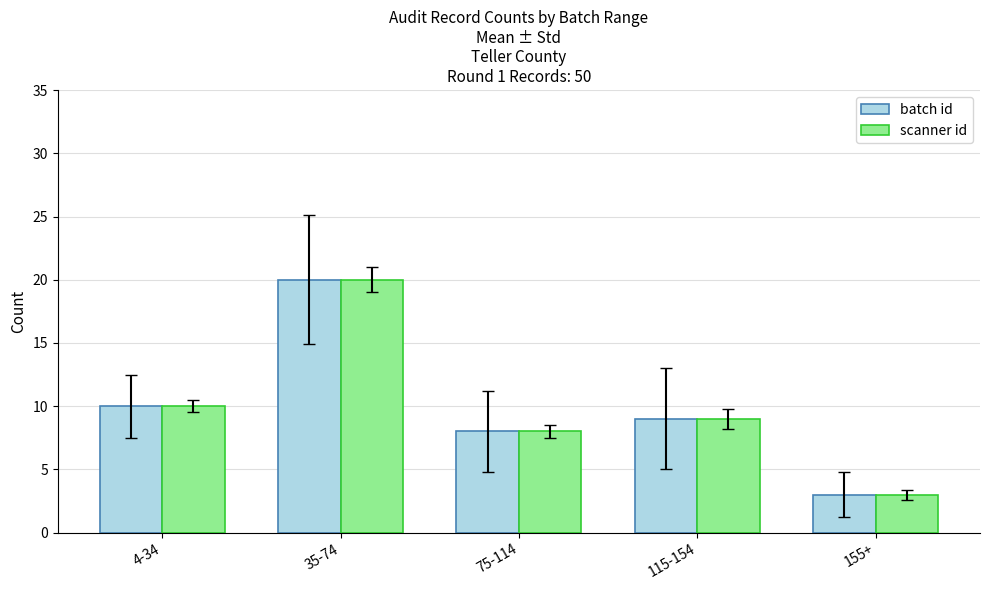

What is the value of the batch id bar at the 4th from the left?

9